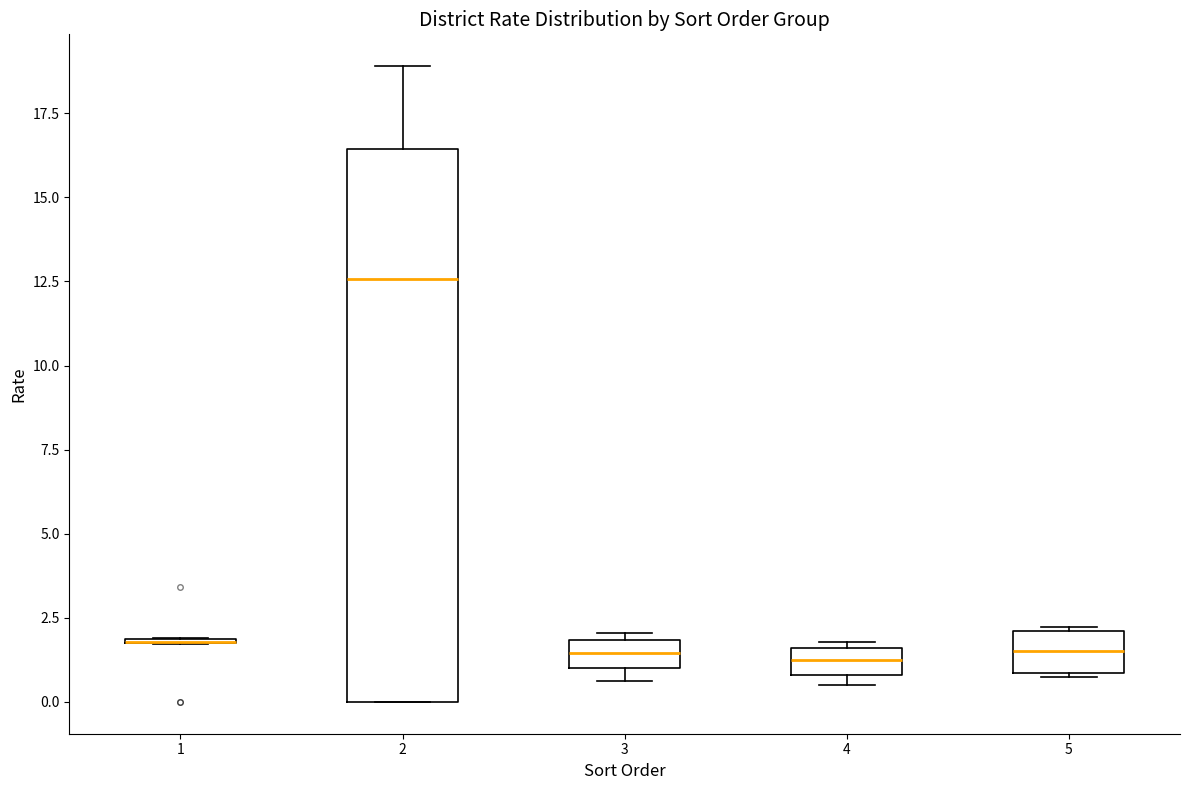

Which box is the tallest, from its lower edge to its upper edge?

2